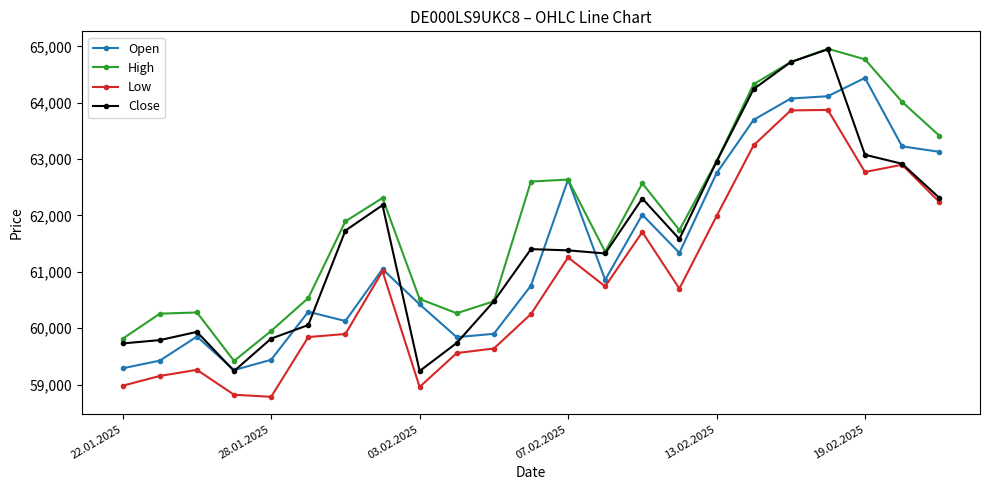

What is the difference between the maximum and second lowest values in the Close series?

5711